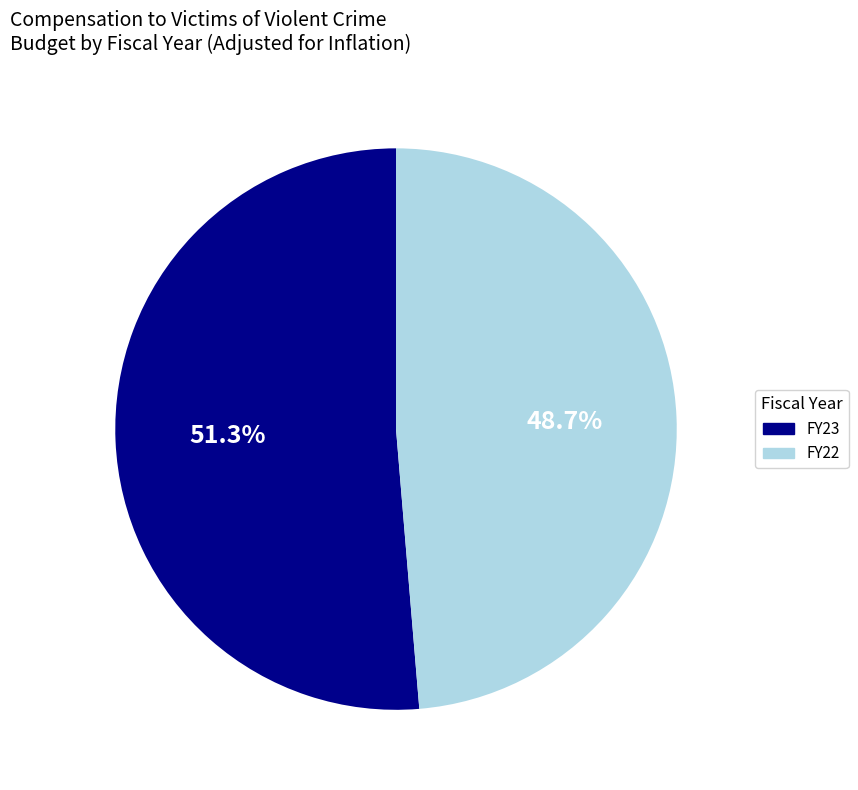

What is the largest slice in the pie chart?

FY23